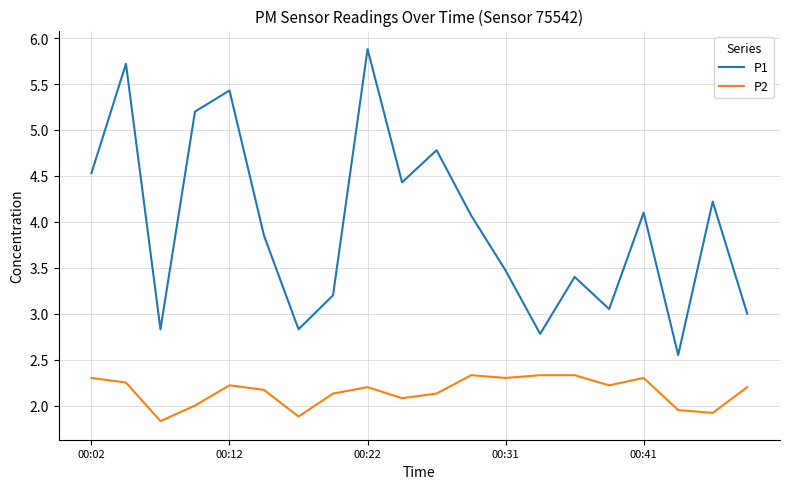

Which series has the largest total across all categories?

P1